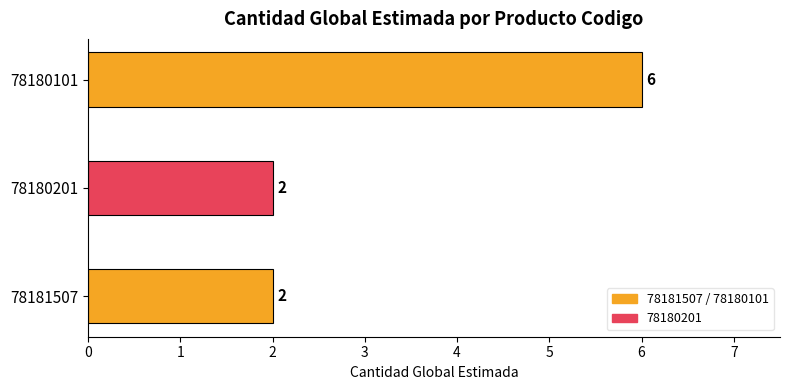

Is it true that the value at 78181507 is 1?

False